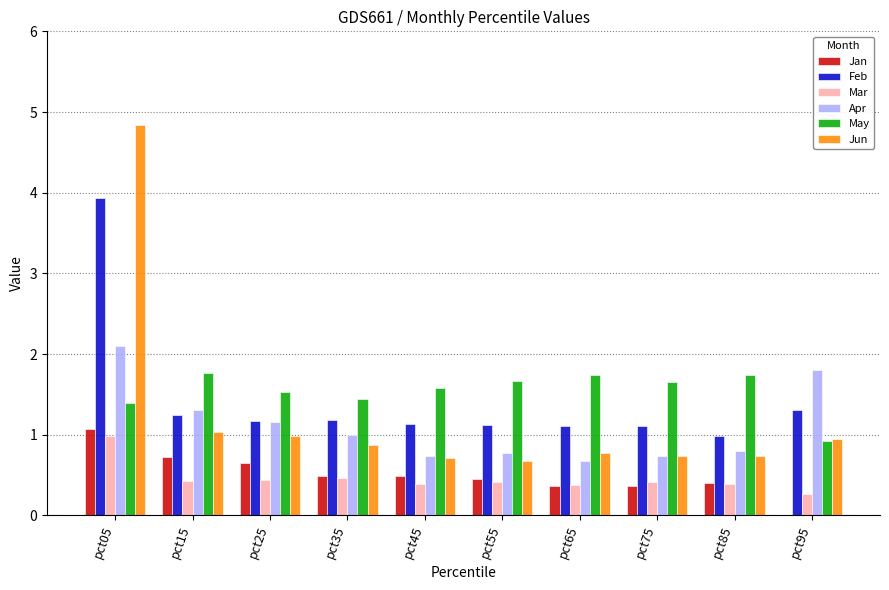

Which series has the widest spread of values?

Jun